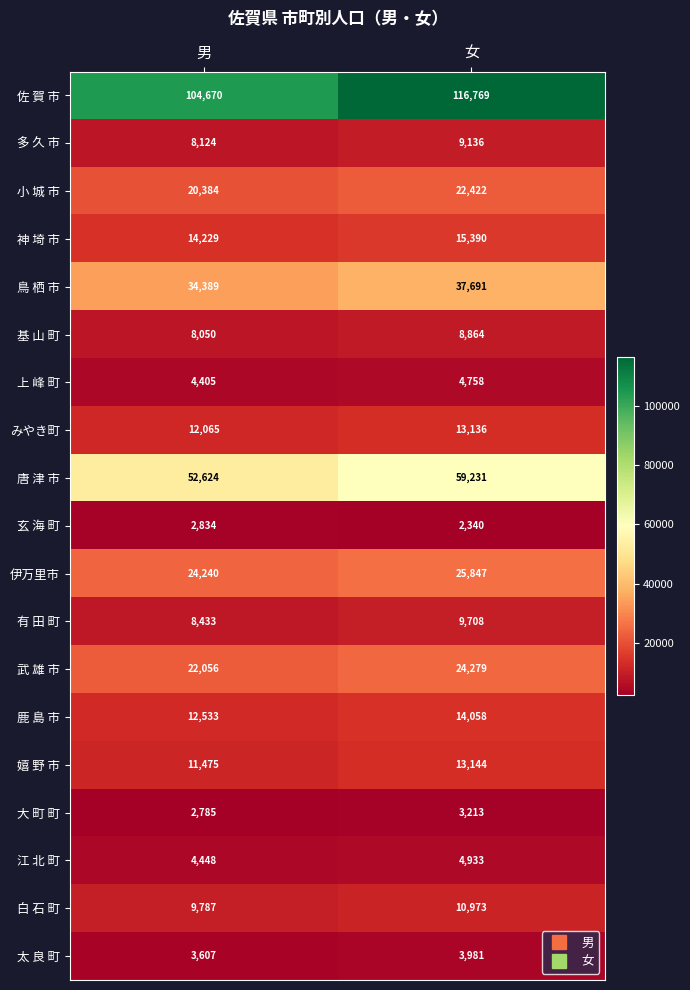

Which label corresponds to the smallest value in the chart?

女